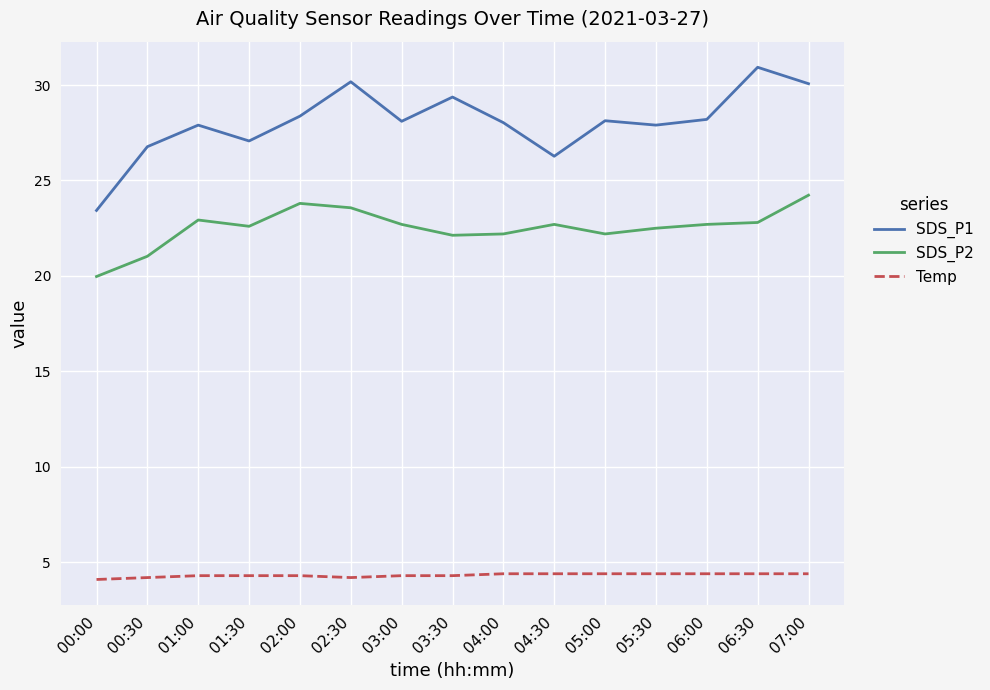

What position from the left is 07:00?

15